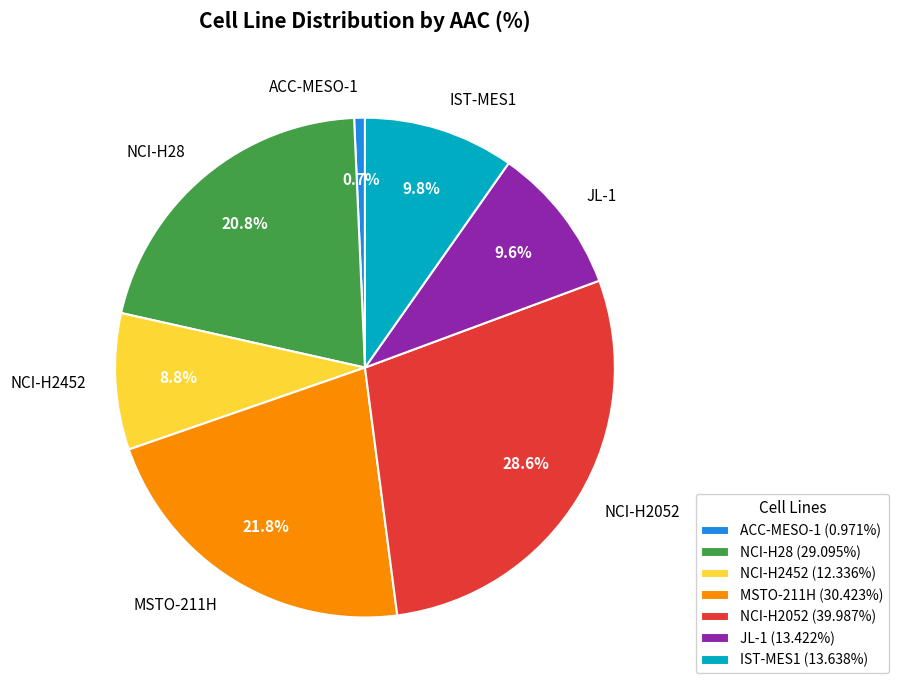

To the nearest percent, what percentage of the pie is NCI-H2052?

29%